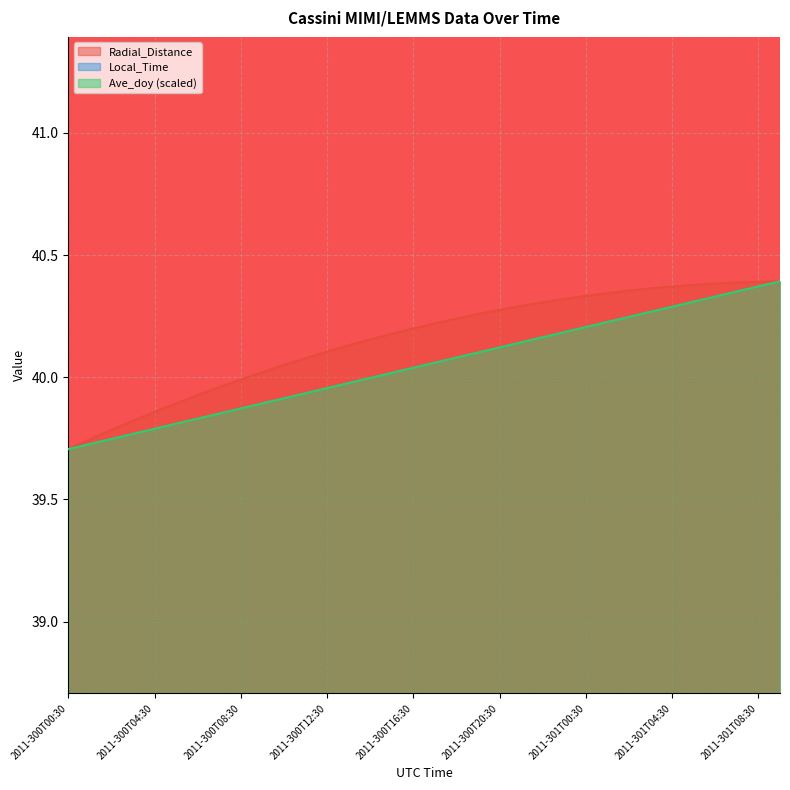

What is the label of the 23rd point from the right?

2011-300T11:30